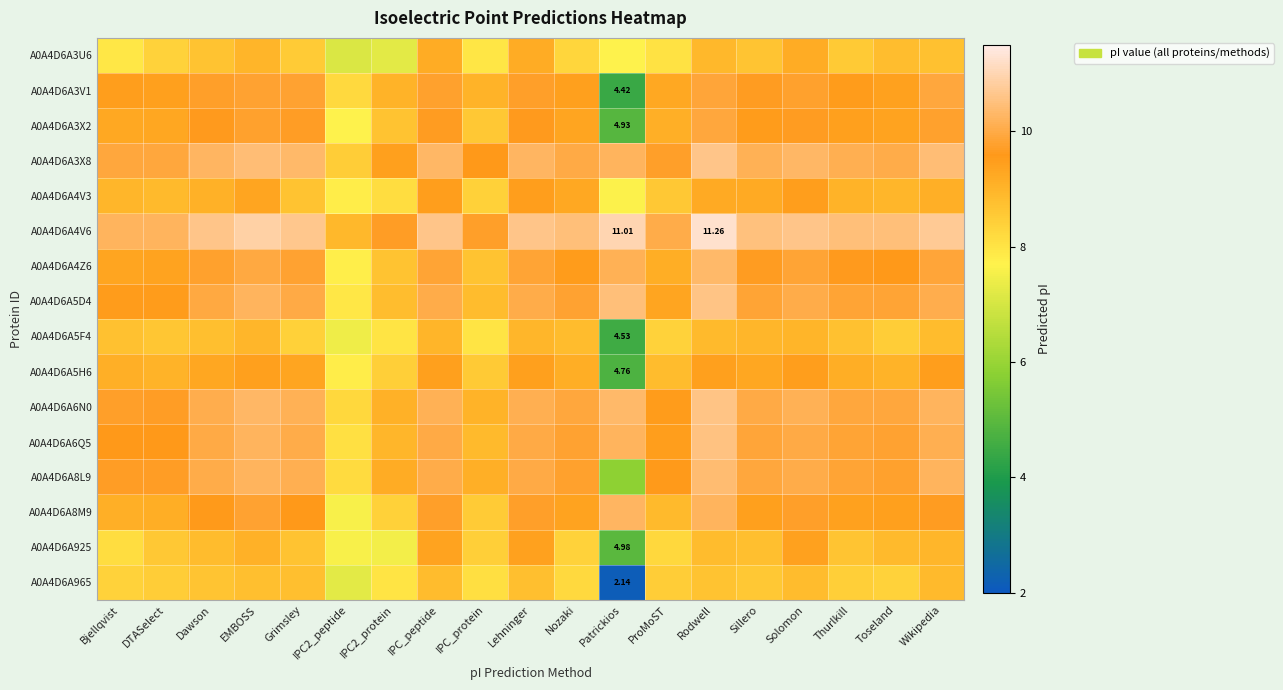

Is it true that A0A4D6A6N0 equals 10.0 at Sillero?

True